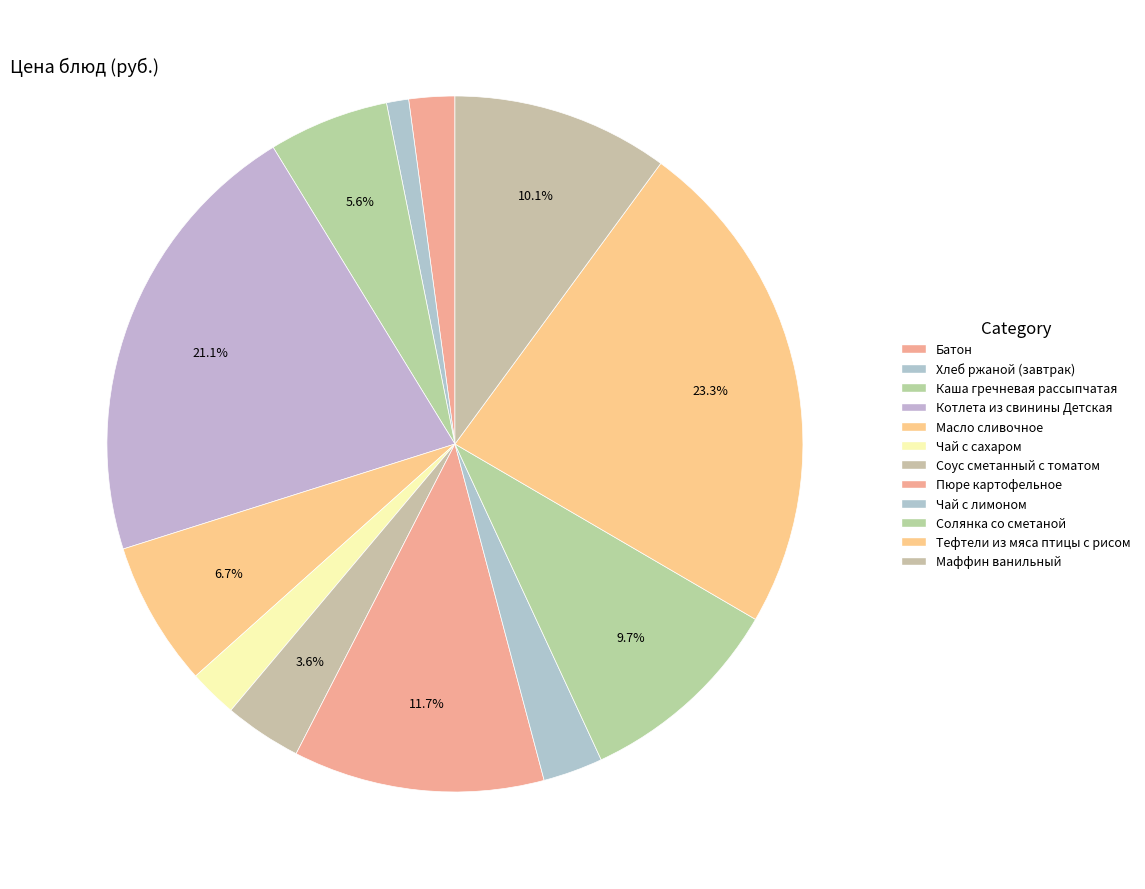

Count the number of slices in the pie.

12